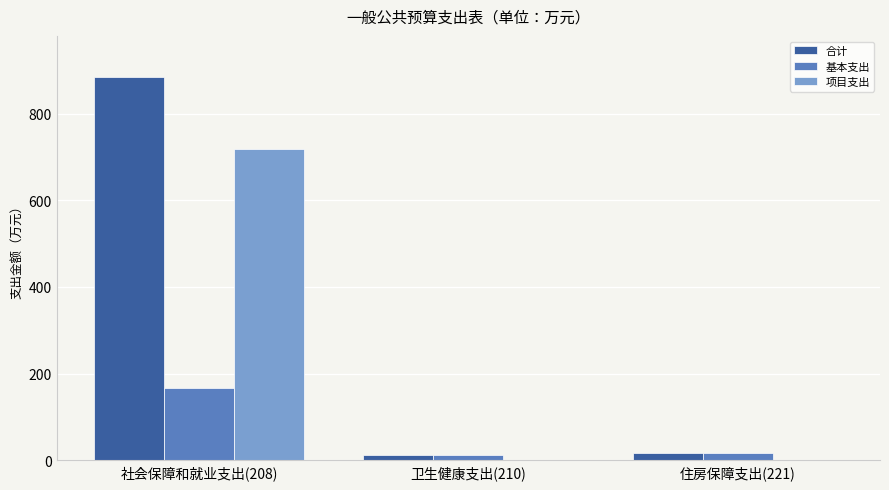

The value of 基本支出 at 住房保障支出(221) is 16.2. True or false?

True